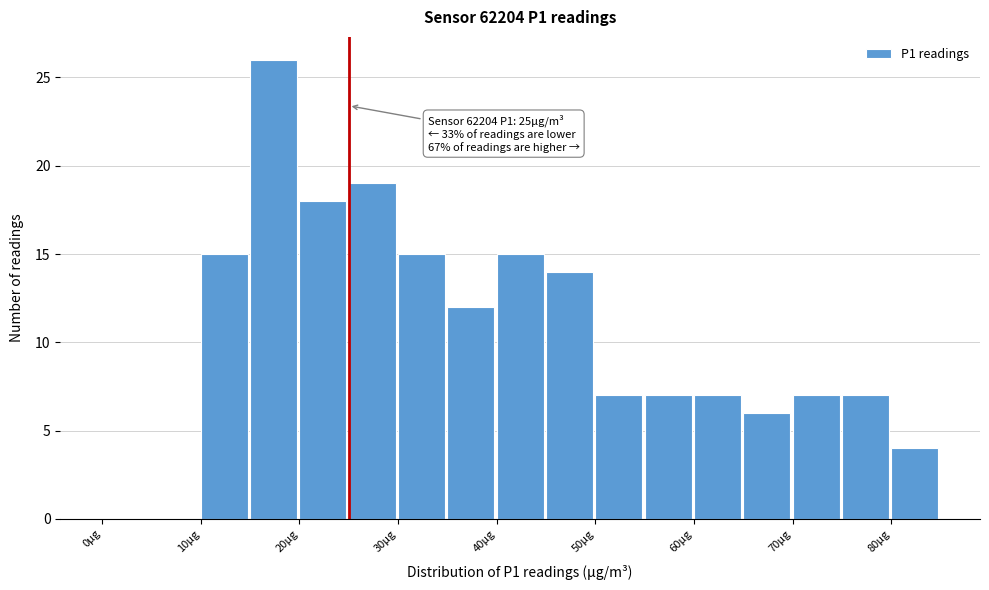

Which range on the x-axis has the tallest bar?

15 to 20